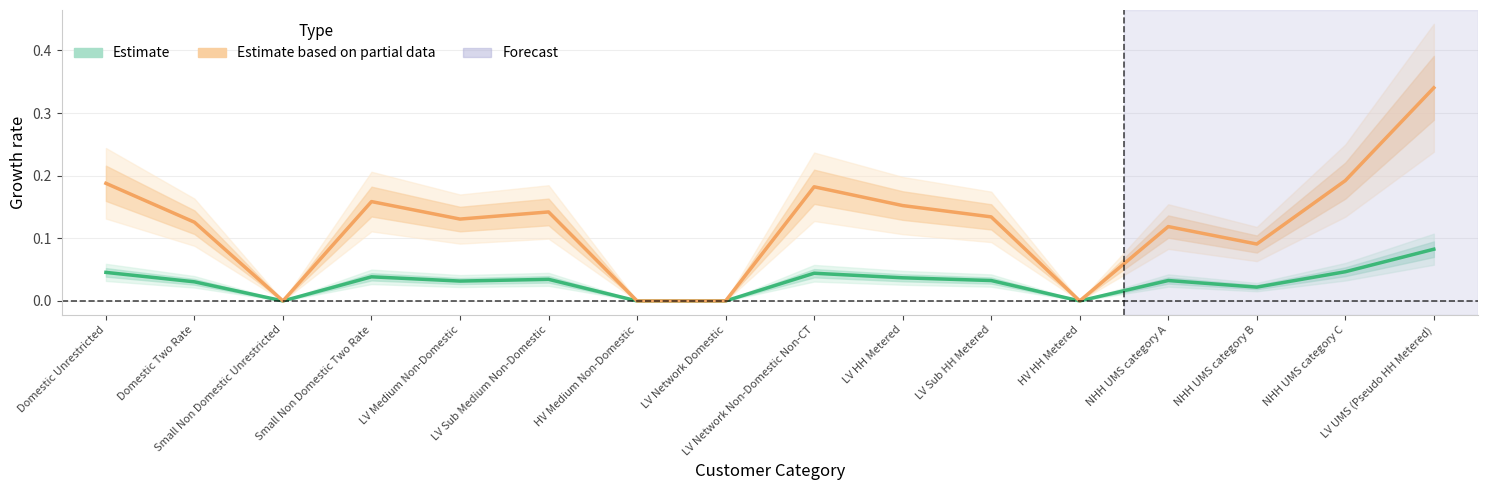

At which label is Estimate closest to 0?

Small Non Domestic Unrestricted